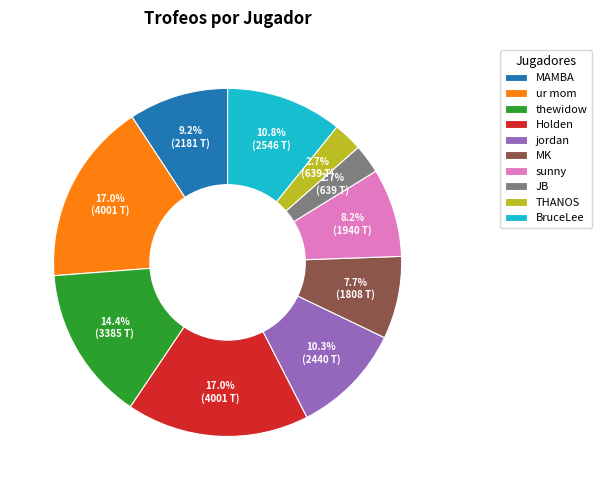

To the nearest percent, what is the combined percentage of ur mom and sunny?

25%